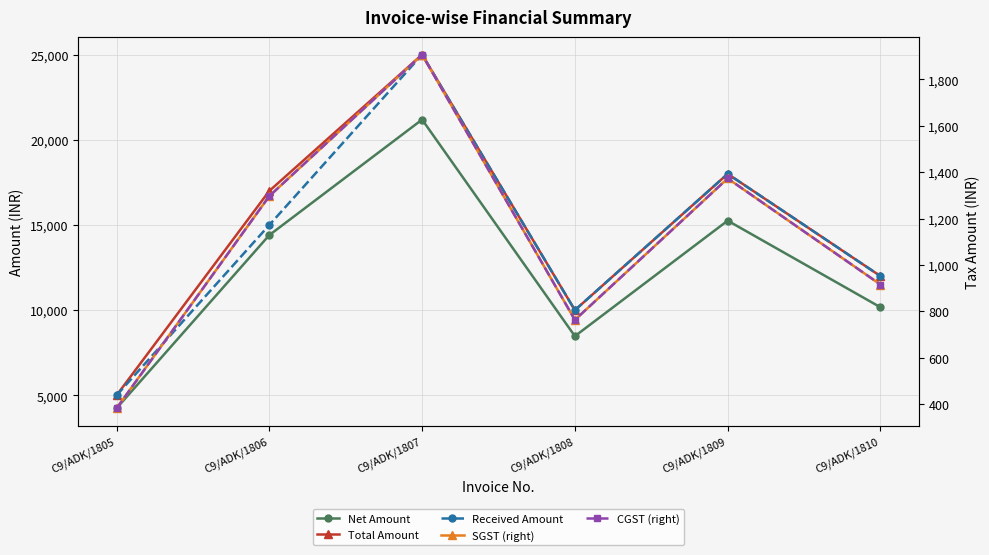

In CGST (right), how many points are lower than both neighbors (excluding endpoints)?

1